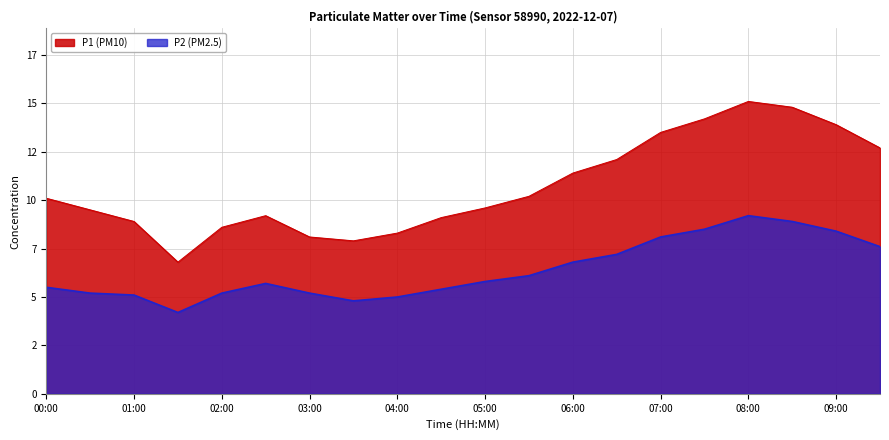

At which label does P2 first exceed 5?

00:00